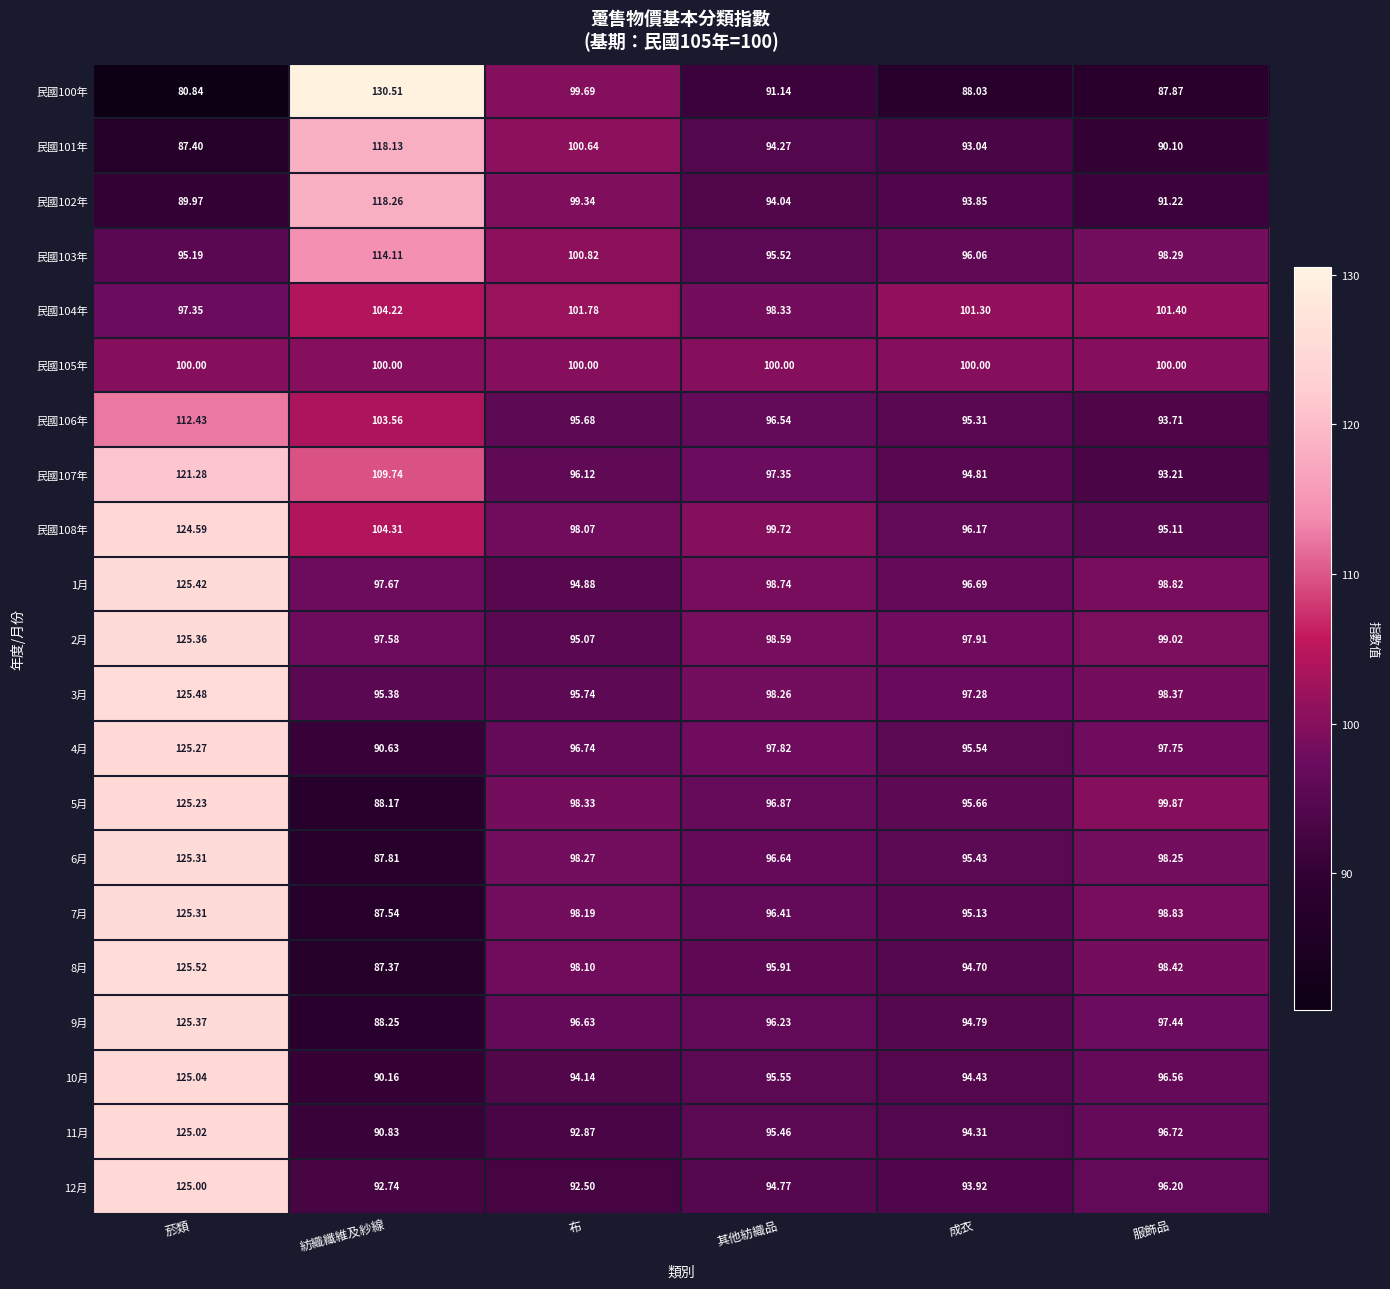

At which label does 民國108年 first exceed 99?

菸類